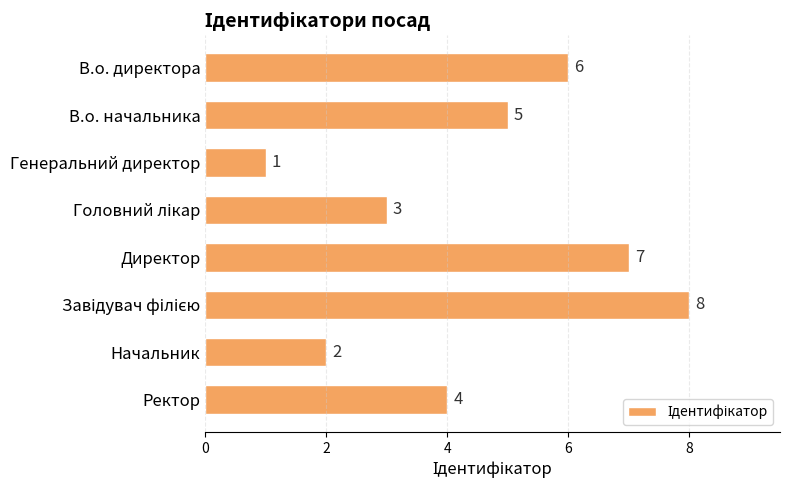

What is the value of the 5th bar from the top?

7